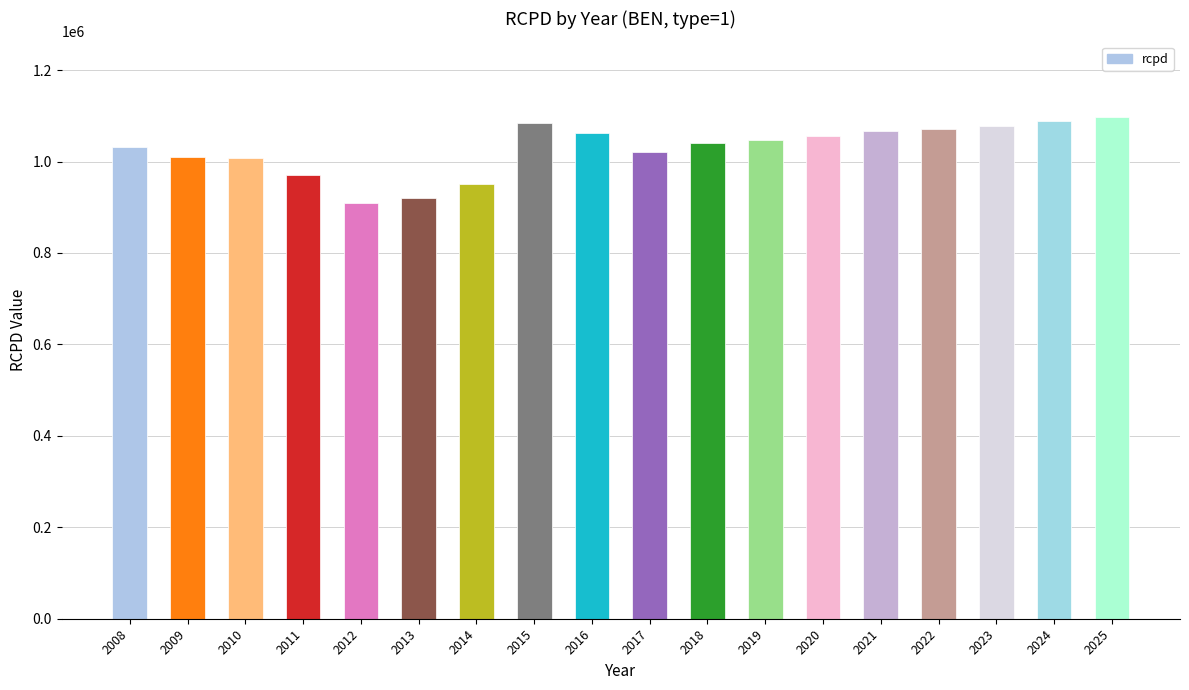

What is the average value?

1028461.5